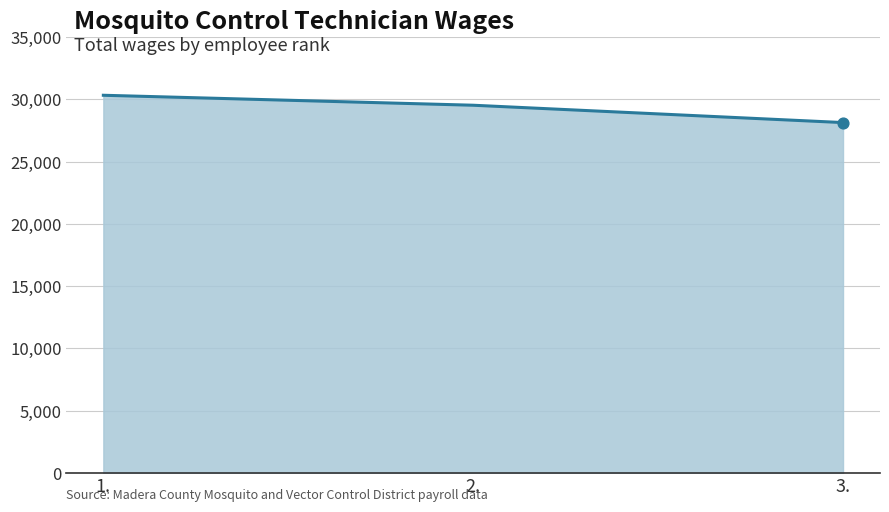

Which has a higher value, 3. or 1.?

1.